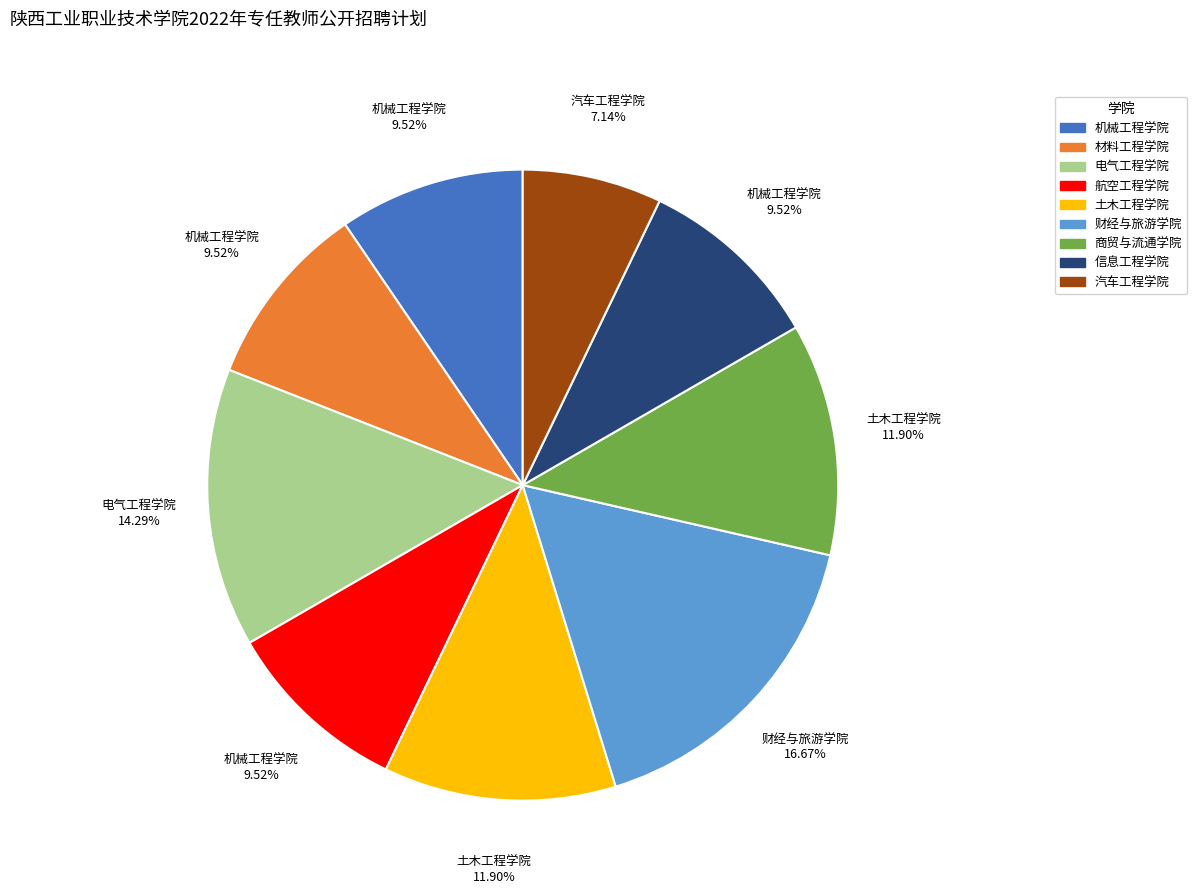

The 机械工程学院 slice represents 10% of the pie. True or false?

True